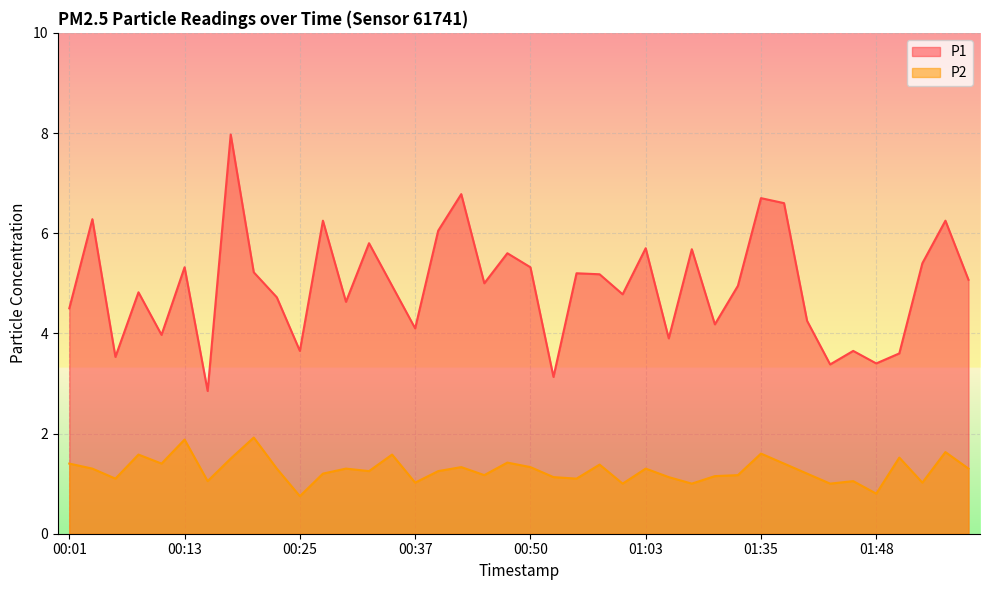

What position from the left is 00:37?

16